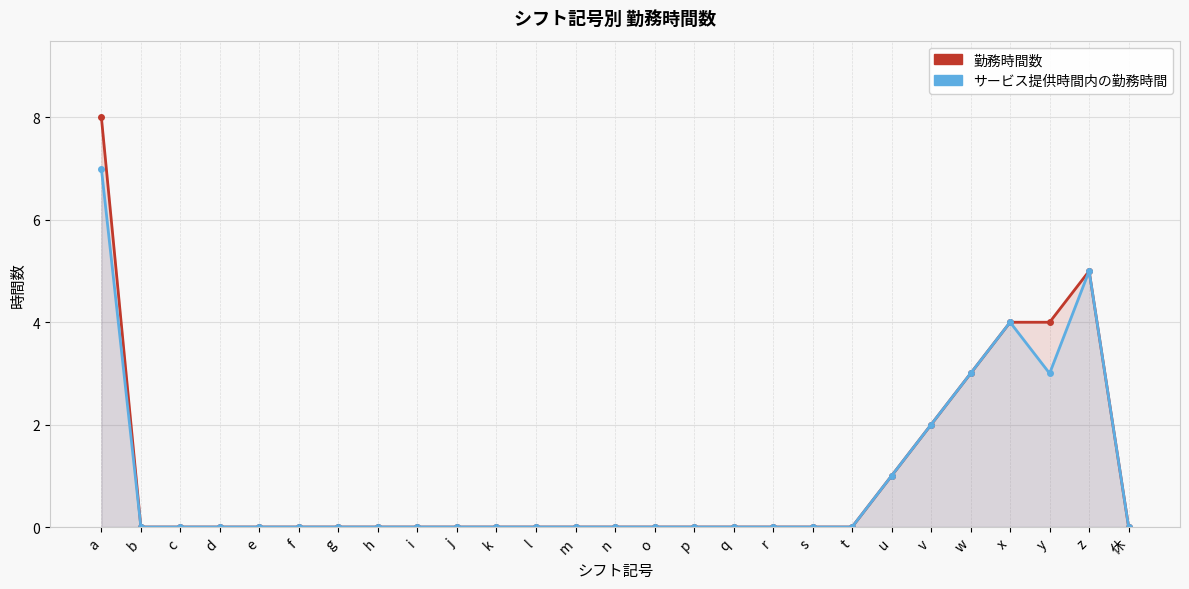

Reading right to left, transcribe all the data shown in this chart.

勤務時間数: 休=0	z=5	y=4	x=4	w=3	v=2	u=1	t=0	s=0	r=0	q=0	p=0	o=0	n=0	m=0	l=0	k=0	j=0	i=0	h=0	g=0	f=0	e=0	d=0	c=0	b=0	a=8
サービス提供時間内の勤務時間: 休=0	z=5	y=3	x=4	w=3	v=2	u=1	t=0	s=0	r=0	q=0	p=0	o=0	n=0	m=0	l=0	k=0	j=0	i=0	h=0	g=0	f=0	e=0	d=0	c=0	b=0	a=7